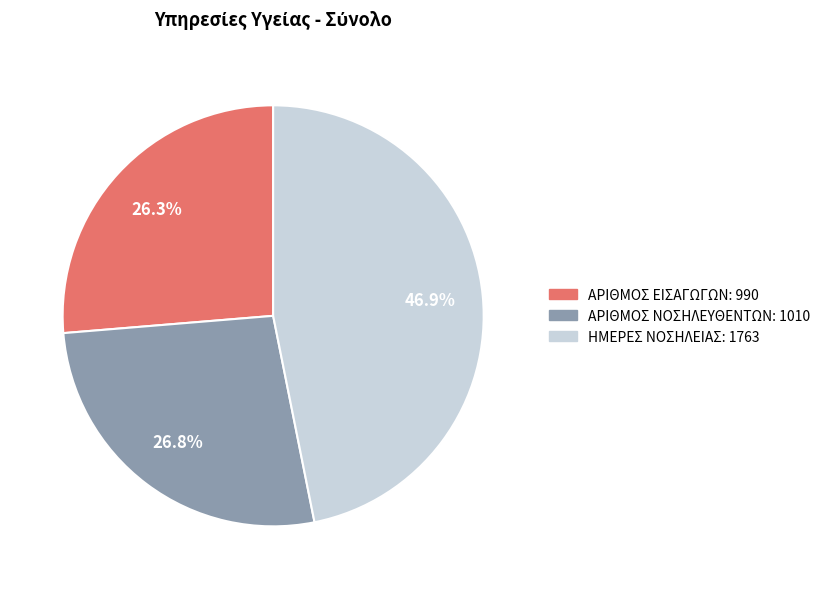

To the nearest percent, what is the average slice percentage?

33%